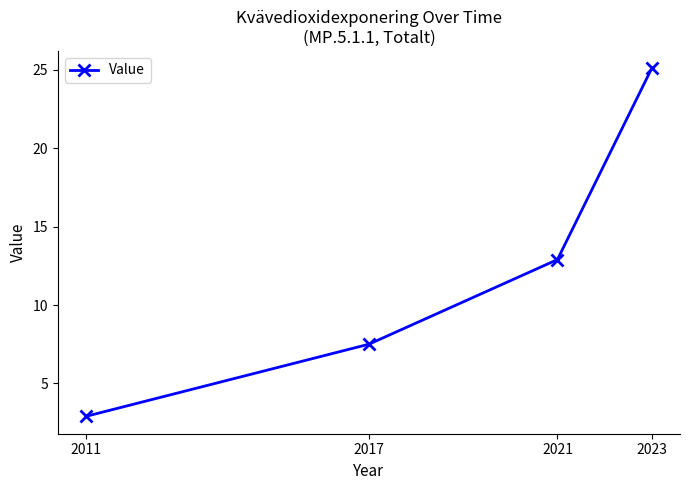

What is the value of the 2nd point from the left?

7.5